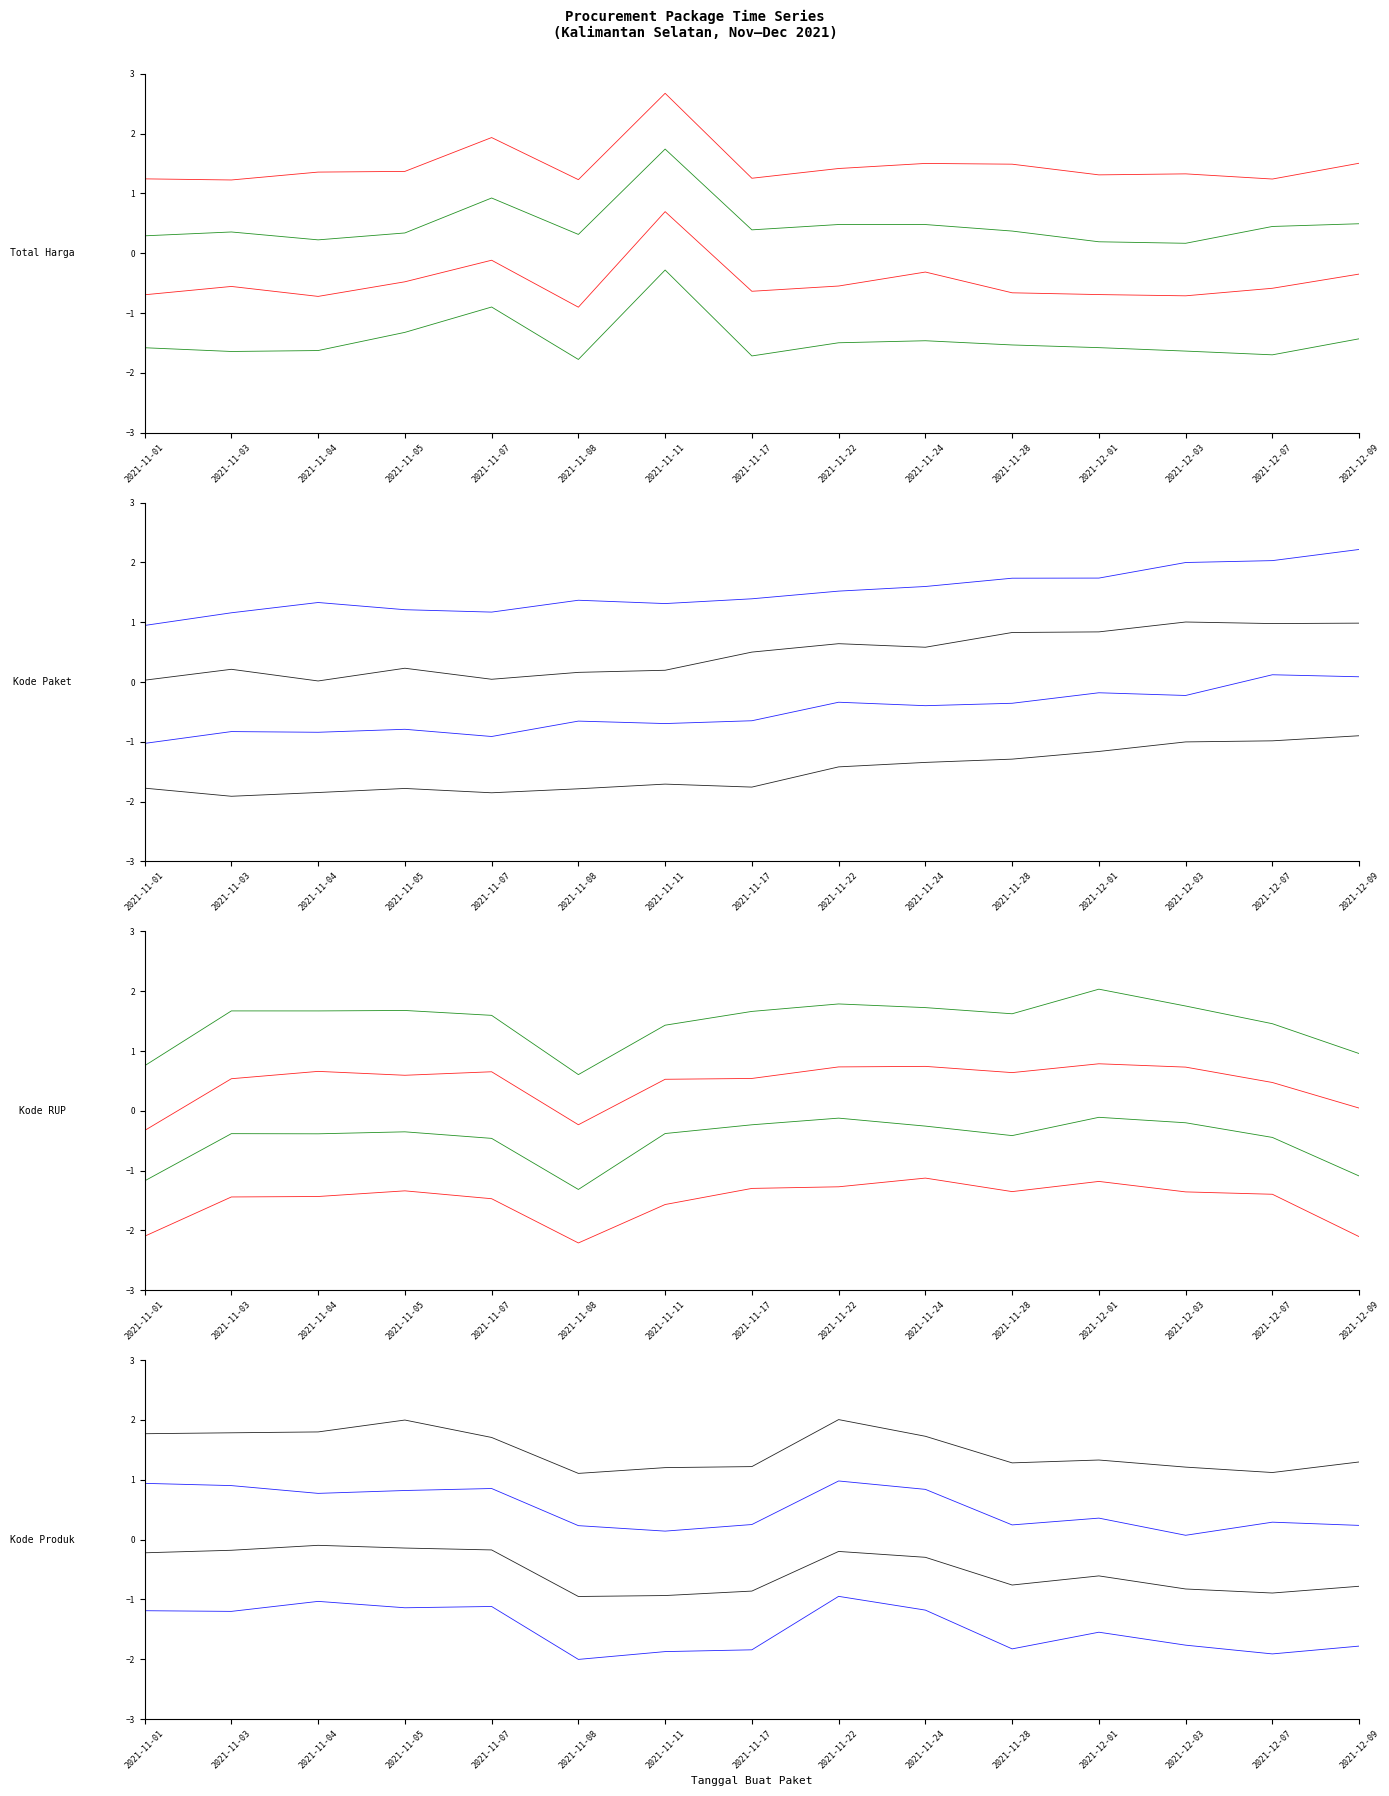

Which category has the lowest value in the Kode Produk series?

2021-11-08